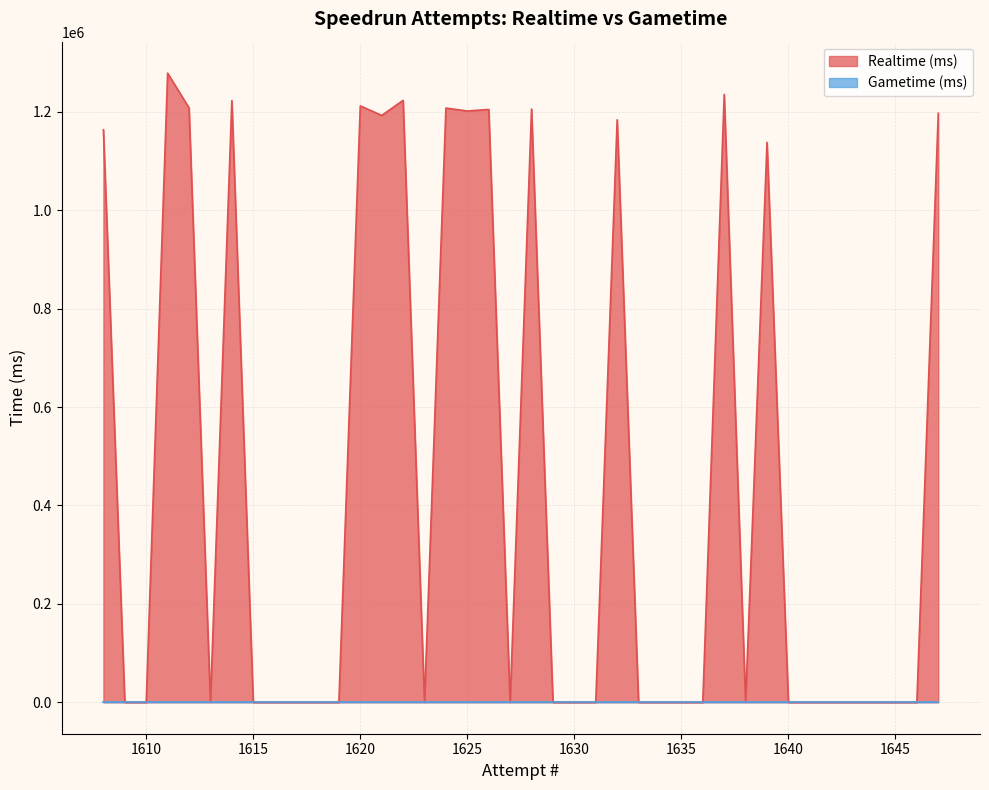

Where is the data nearest to the value 639319?

1639